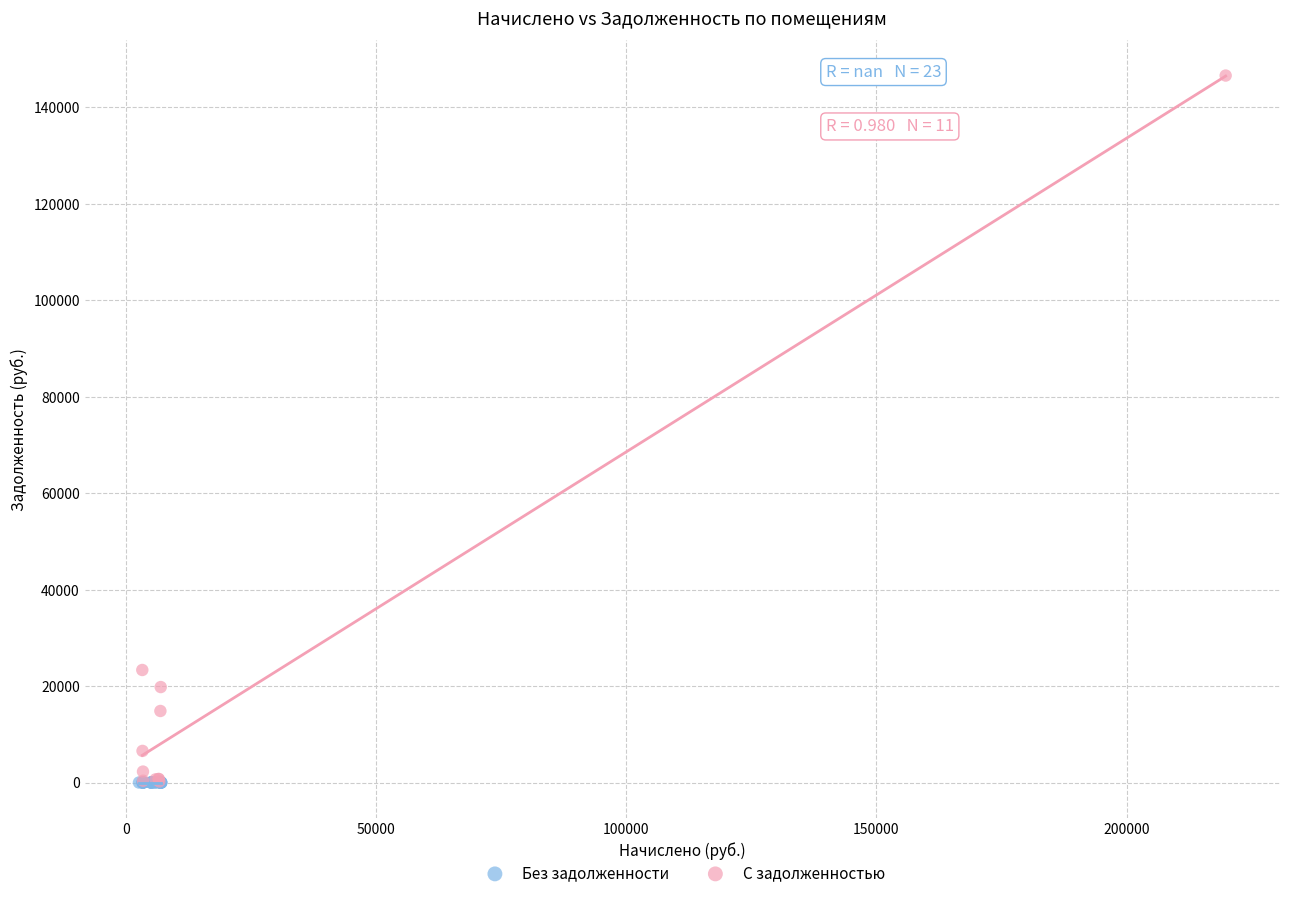

Which series contains the highest Y value?

С задолженностью